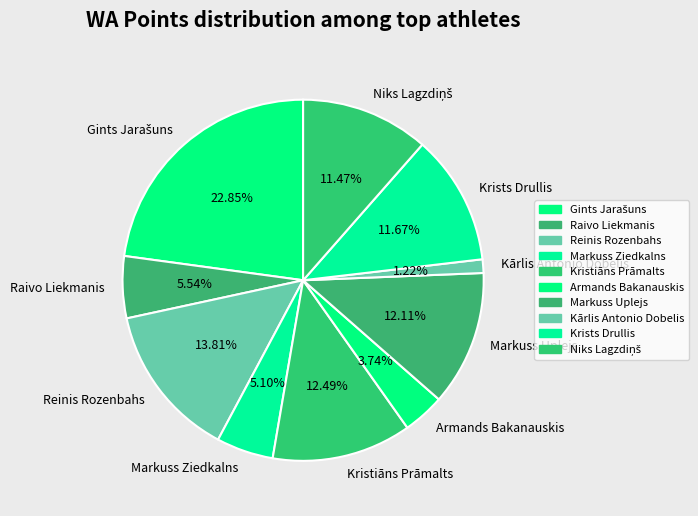

Which slice is the smallest?

Kārlis Antonio Dobelis